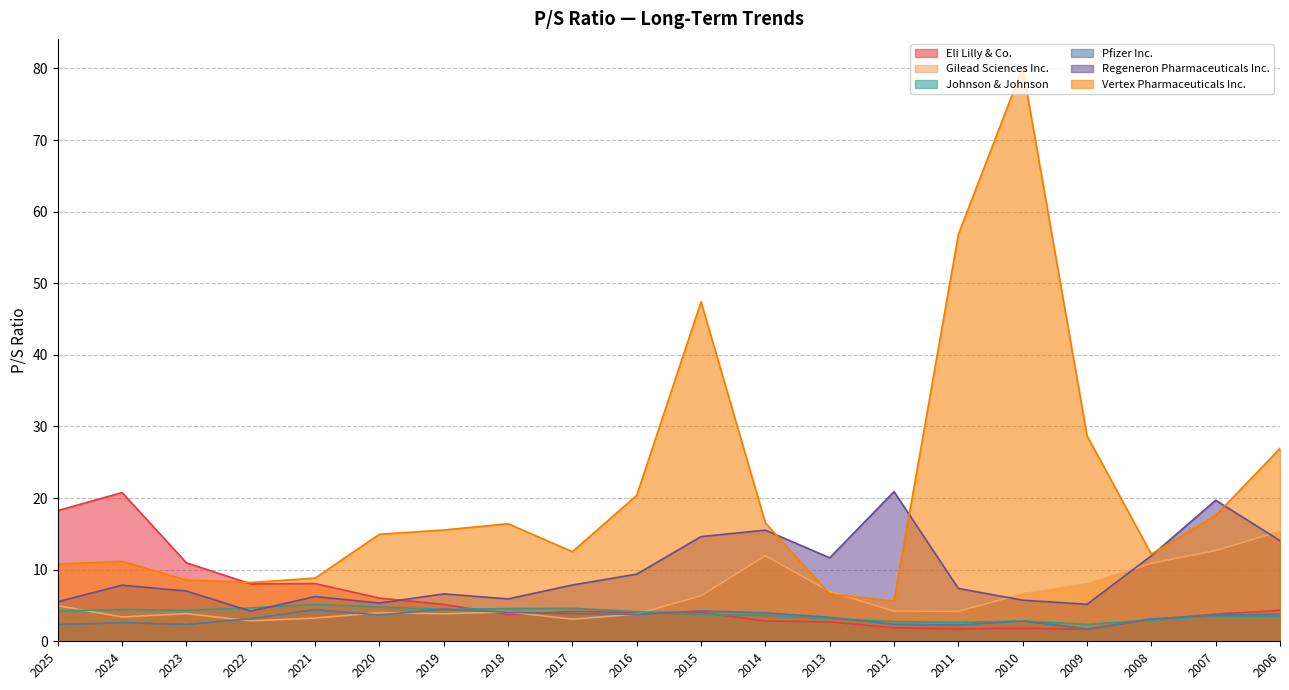

Does the chart display data point markers on the line(s)?

No